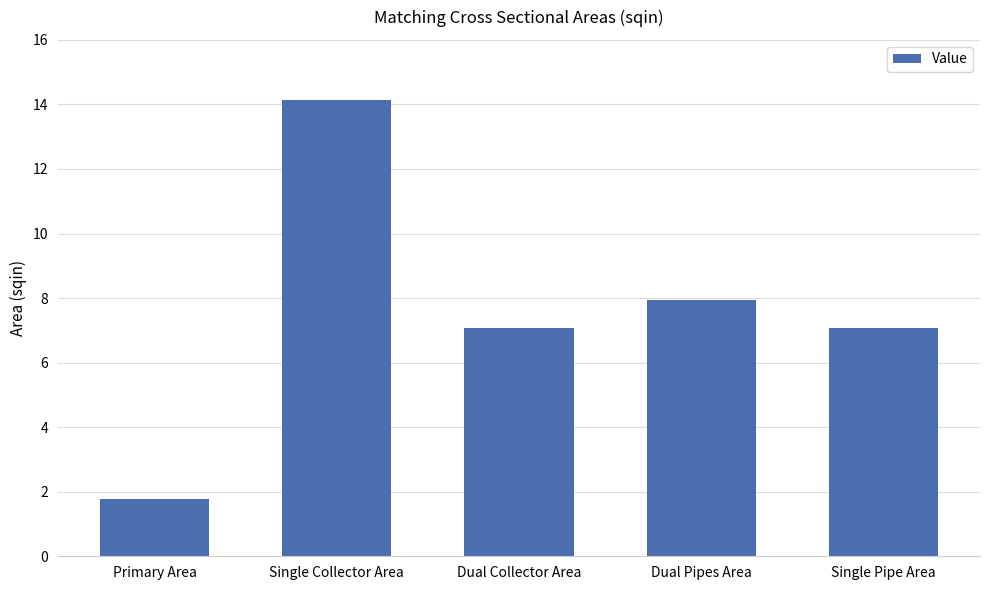

What is the value of the 3rd bar from the left?

7.1